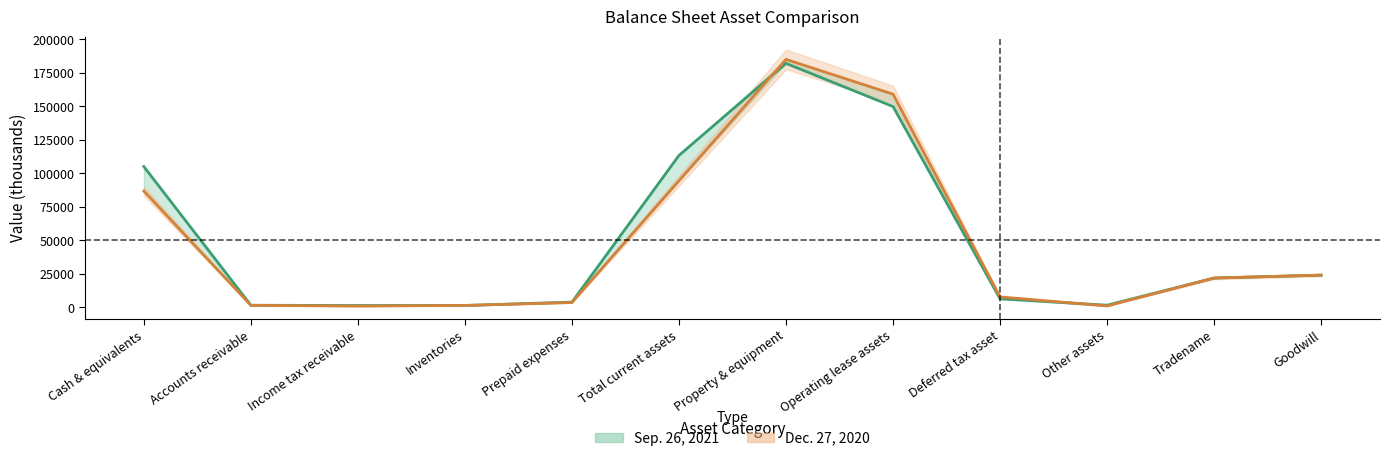

What is the label of the 3rd point from the right?

Other assets